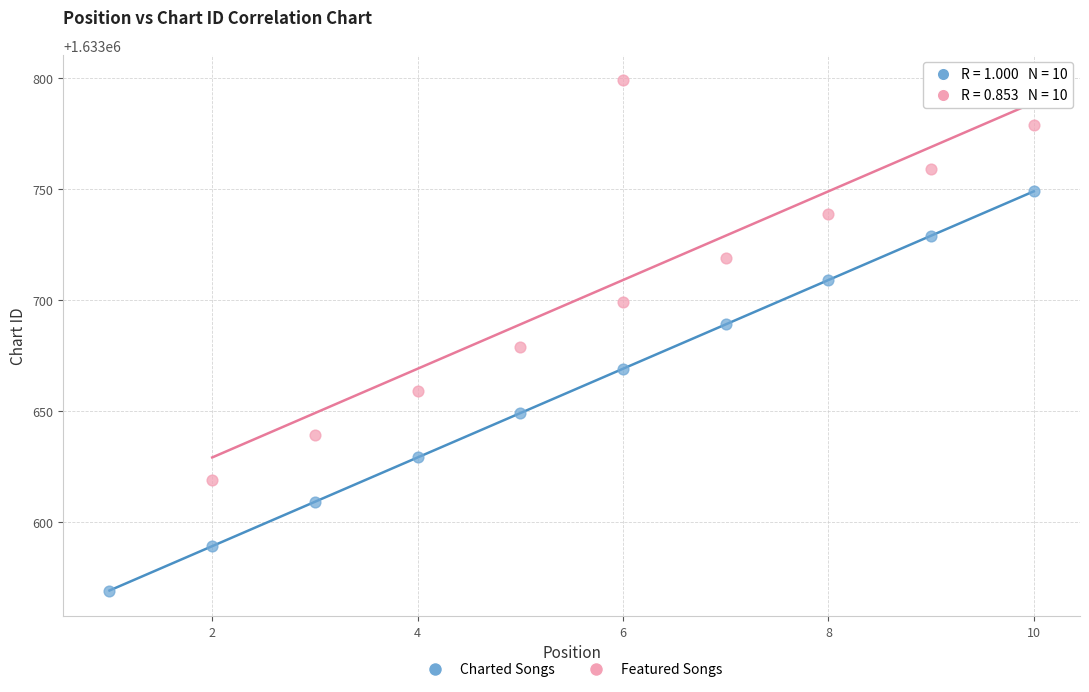

Which series contains the highest Y value?

Featured Songs